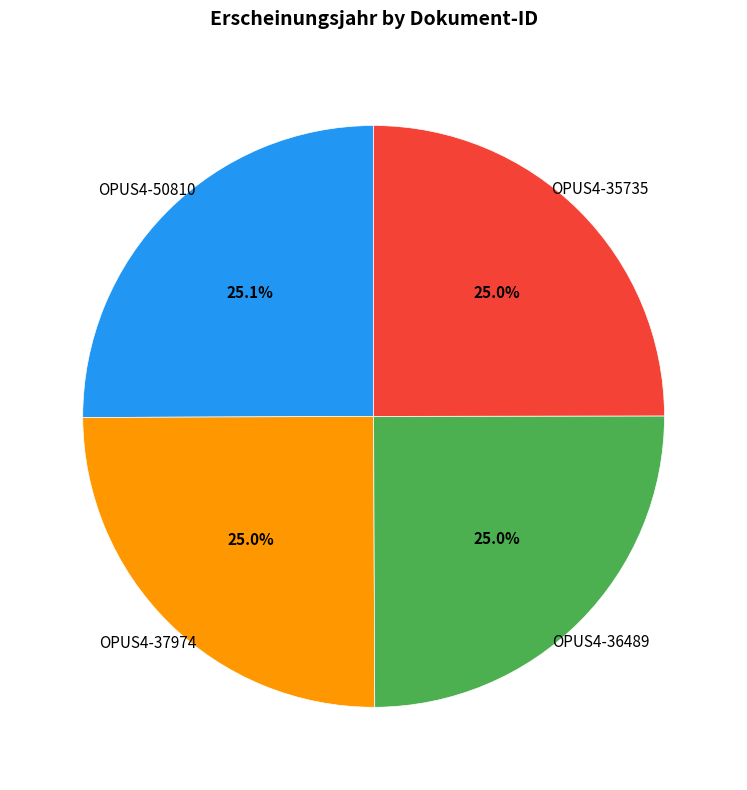

The OPUS4-37974 slice represents 25% of the pie. True or false?

True